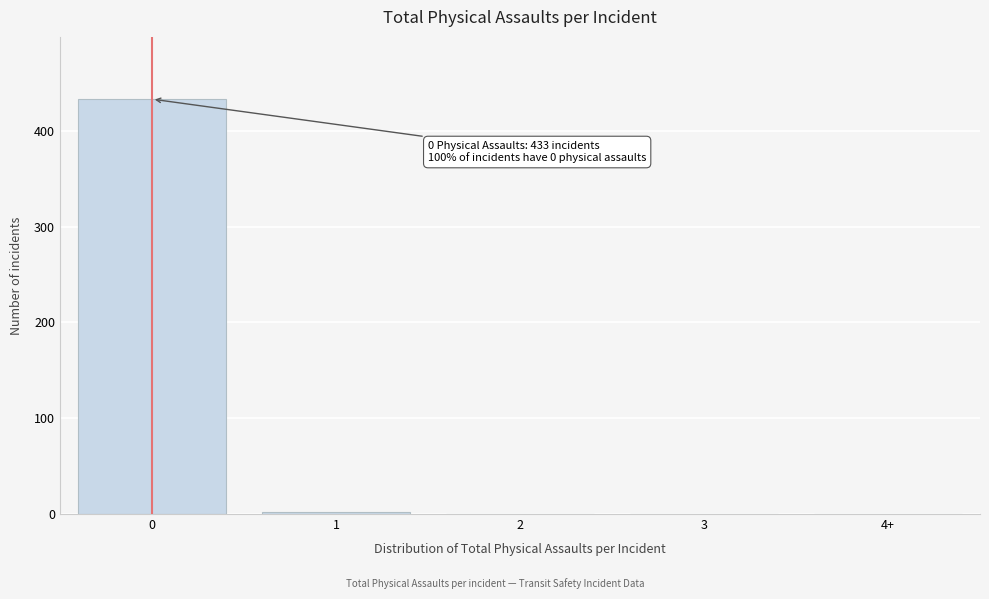

Reading left to right, list all the values displayed in this chart.

0=433	1=2	2=0	3=0	4+=0